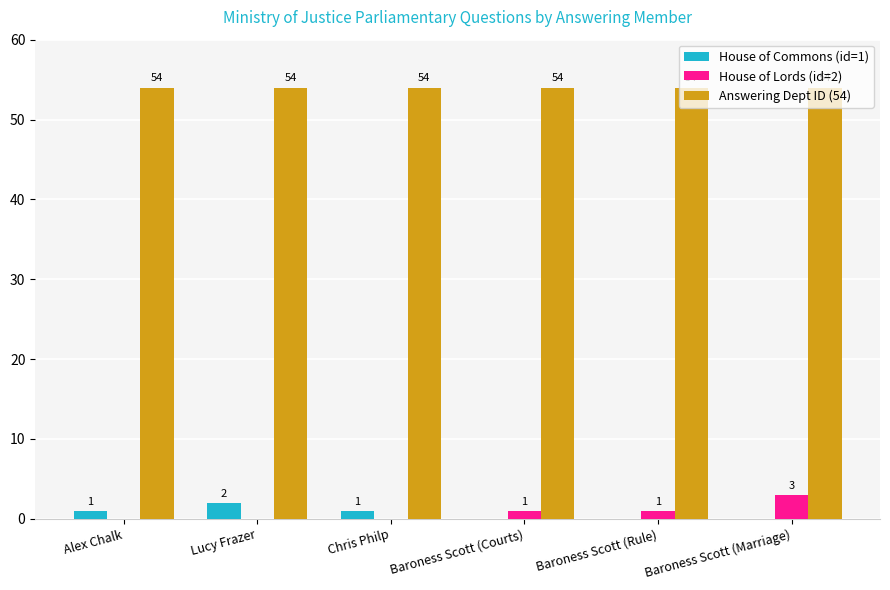

What is the average value of the House of Lords (id=2) series?

1